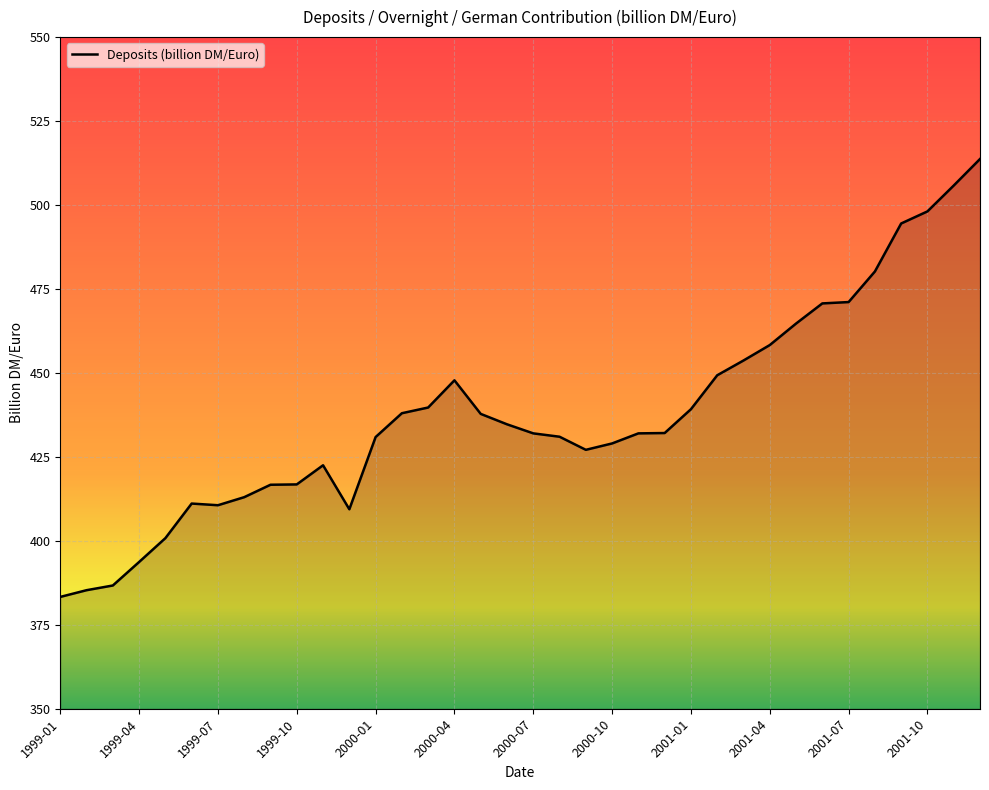

What is the minimum value shown in the chart?

383.3